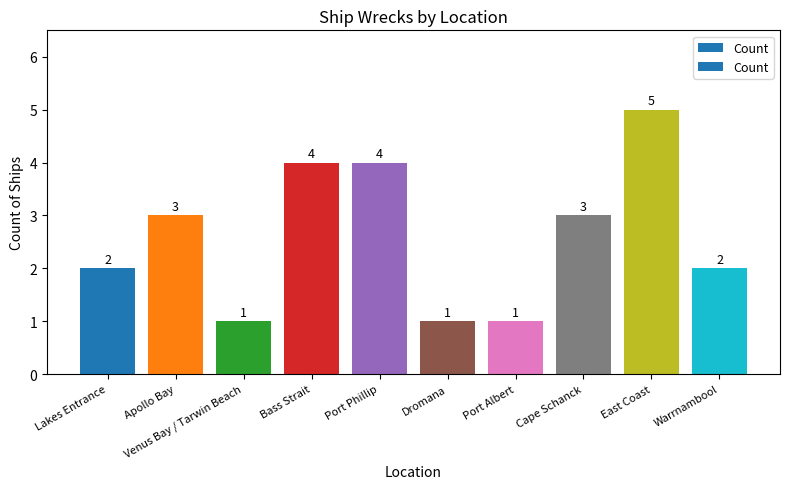

Approximately how many times larger is the value at Lakes Entrance compared to Warrnambool?

1.0